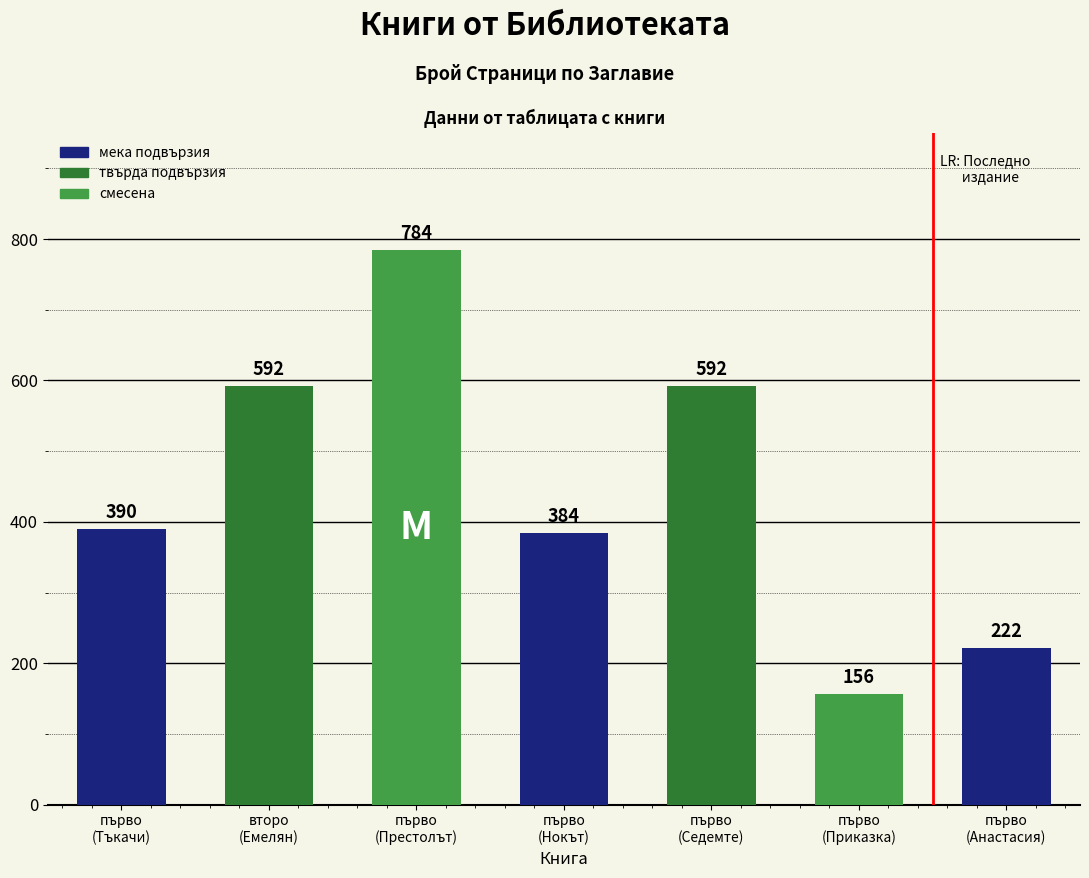

The value at първо
(Престолът) is 1239. True or false?

False